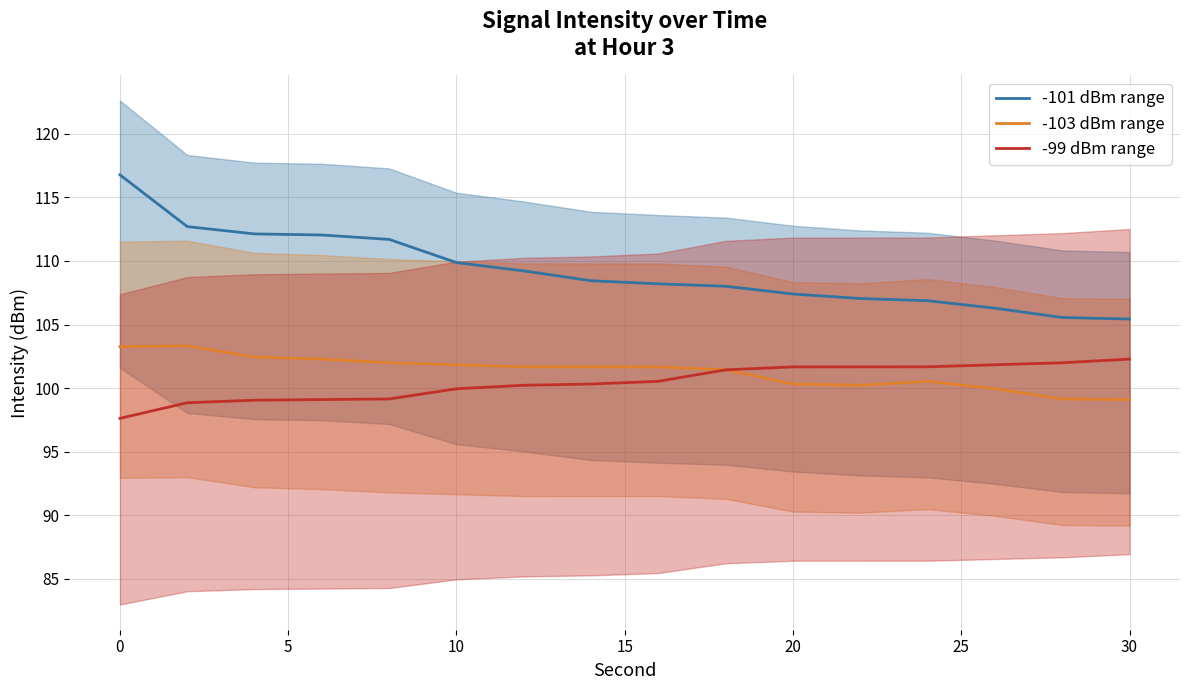

True or false: -103 dBm range and -101 dBm range intersect in this chart.

False